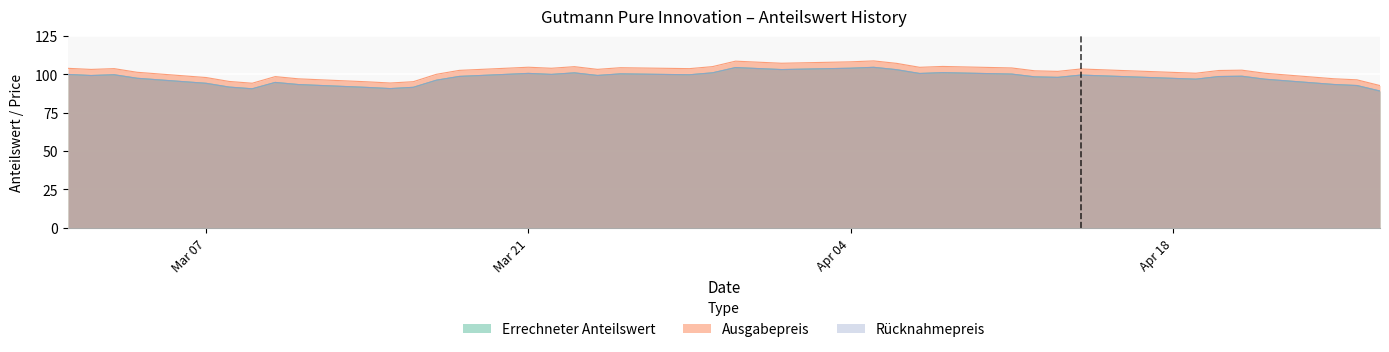

Does the chart display data point markers on the line(s)?

No